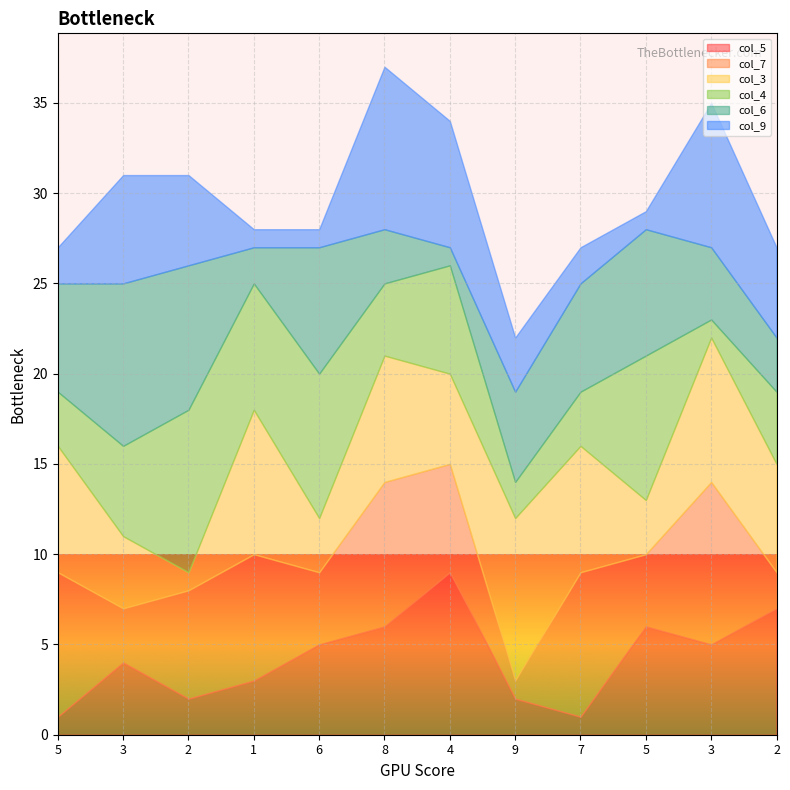

What are all the series names shown in the legend?

col_5, col_7, col_3, col_4, col_6, col_9